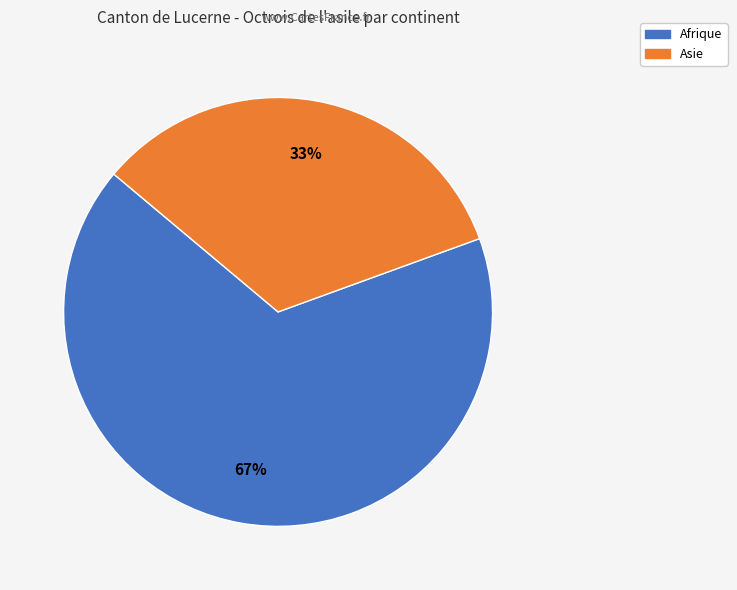

Does any single category account for the majority?

Yes